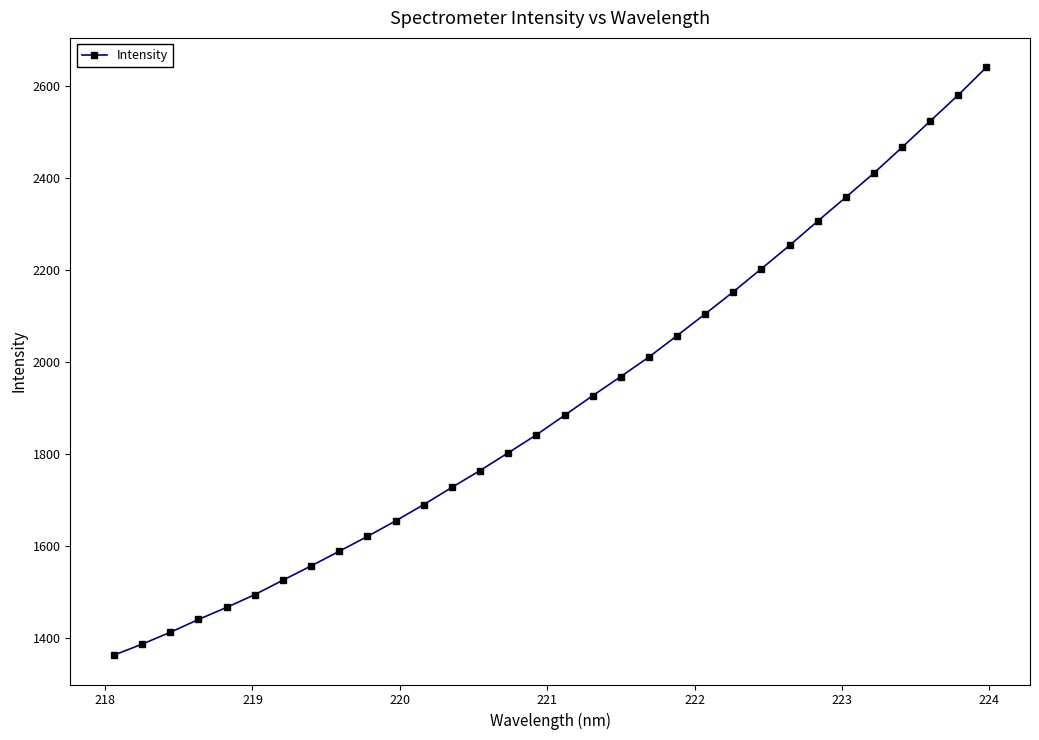

What is the average value?

1912.3